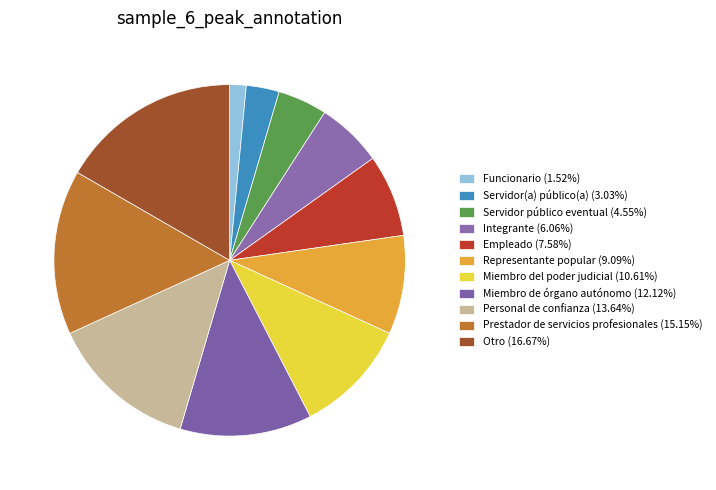

How many segments does this pie chart have?

11